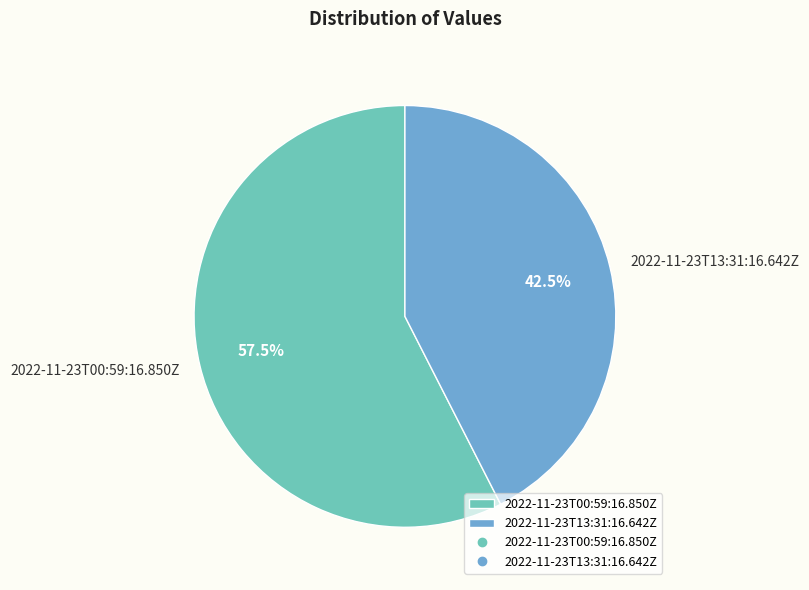

What is the largest slice in the pie chart?

2022-11-23T00:59:16.850Z